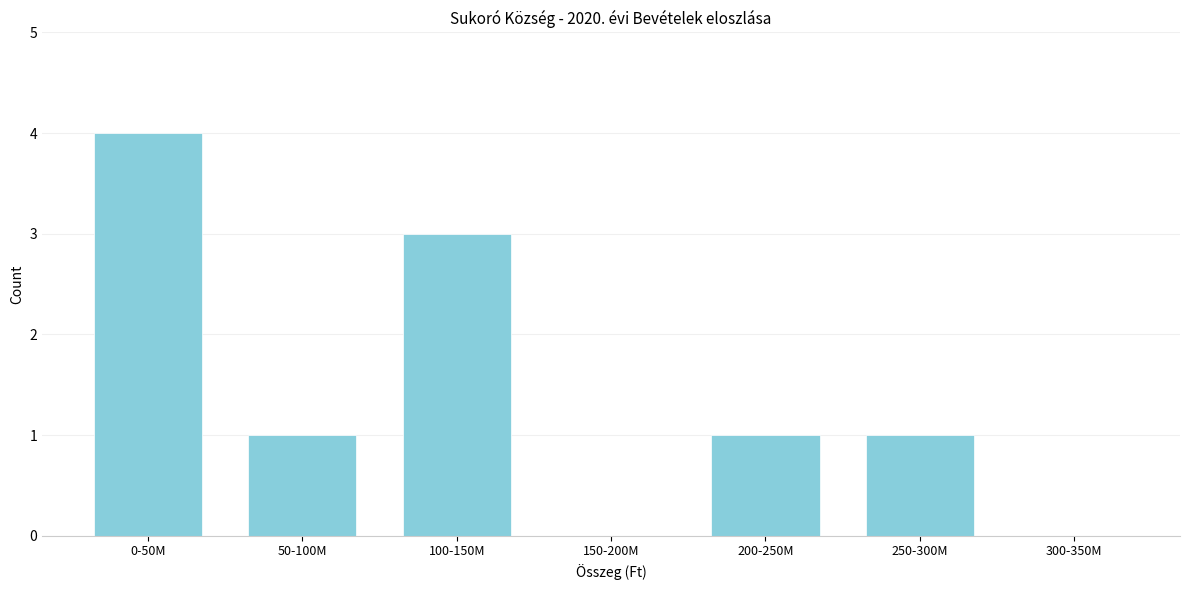

Reading left to right, transcribe all the data shown in this chart.

0-50M=4	50-100M=1	100-150M=3	150-200M=0	200-250M=1	250-300M=1	300-350M=0